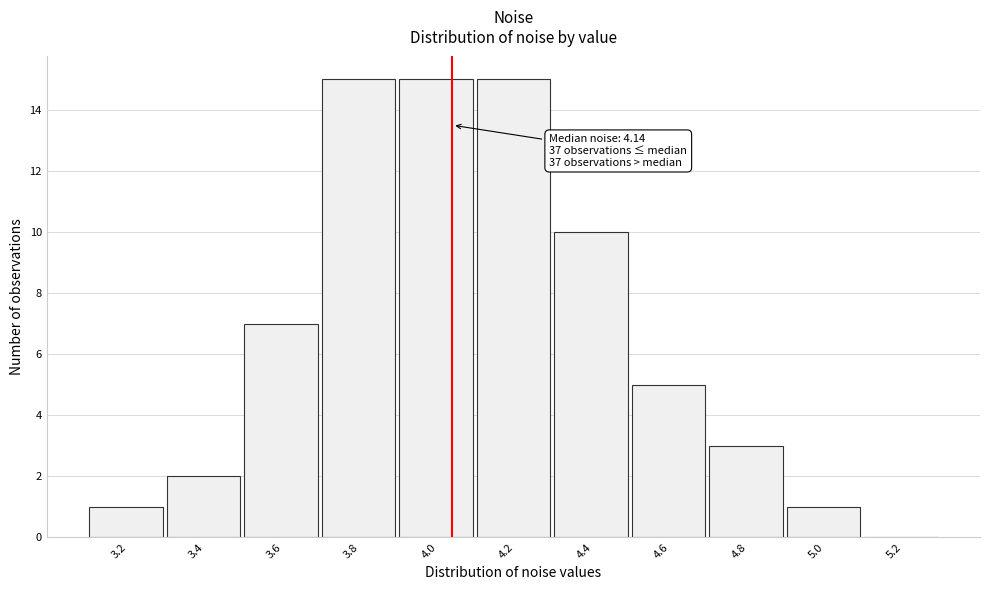

Reading right to left, extract all data points from this chart.

5.2=0	5.0=1	4.8=3	4.6=5	4.4=10	4.2=15	4.0=15	3.8=15	3.6=7	3.4=2	3.2=1